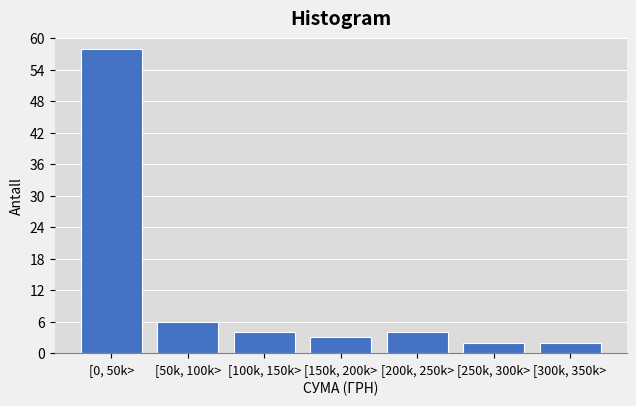

Reading left to right, transcribe all the data shown in this chart.

58	6	4	3	4	2	2